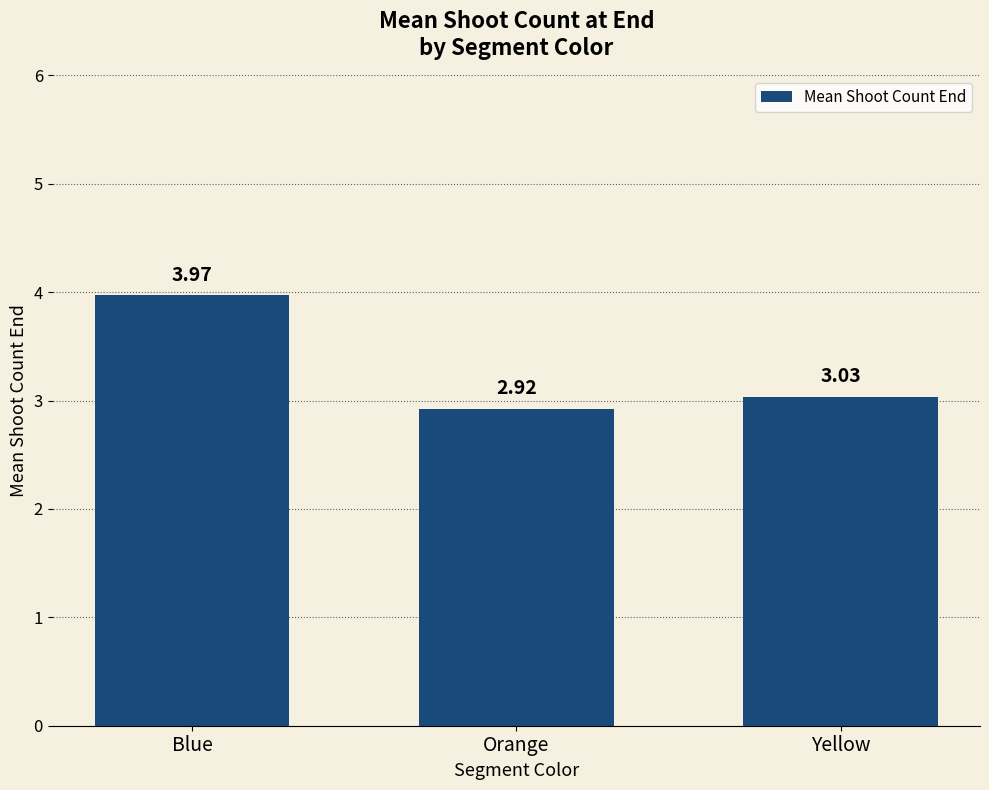

At which category does the chart reach its peak across all series?

Blue